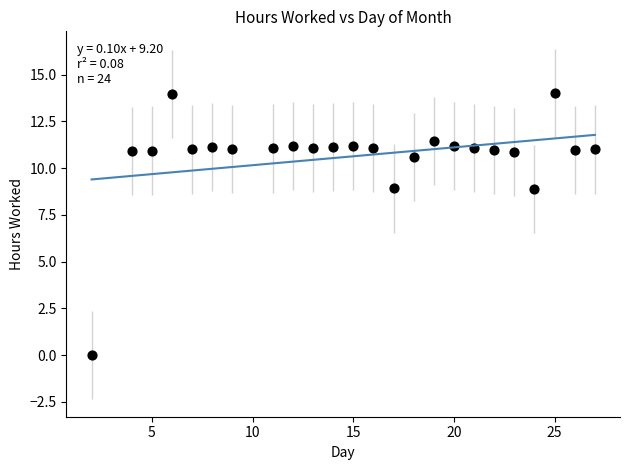

What is the range of X values (max minus min)?

25.0